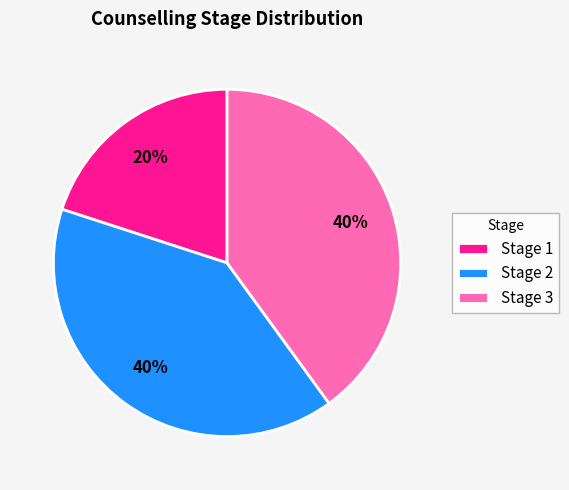

Does Stage 3 account for over 50% of the chart?

No